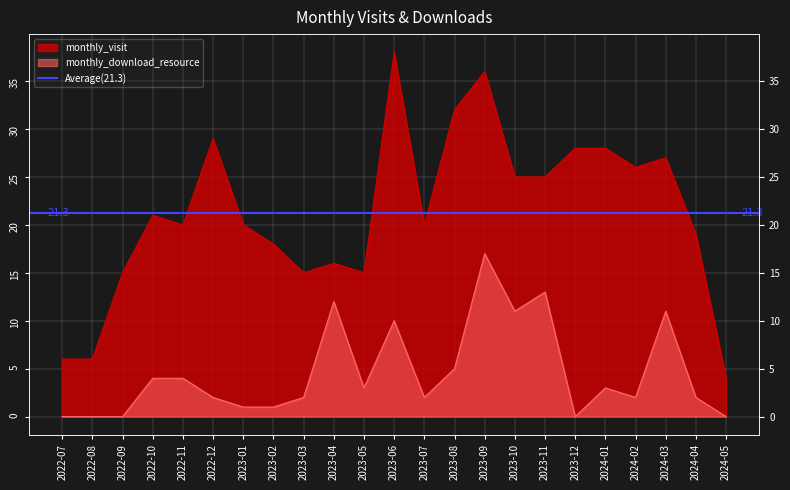

Rank the series by their average value, from lowest to highest.

monthly_download_resource, monthly_visit